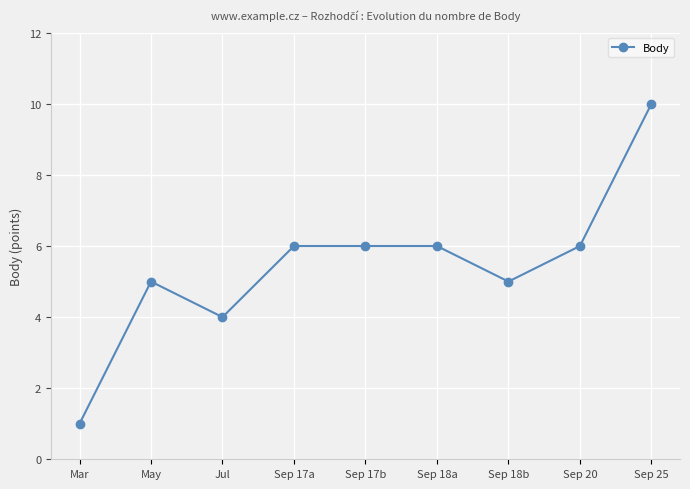

What is the change in value from Mar to Sep 17b?

+5